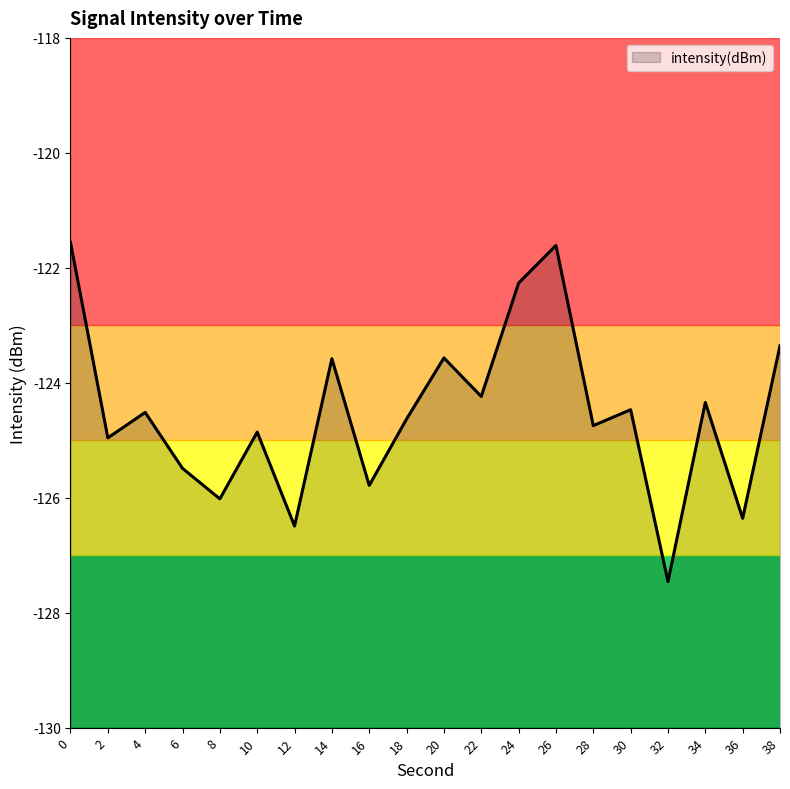

What is the smallest value displayed?

-127.5